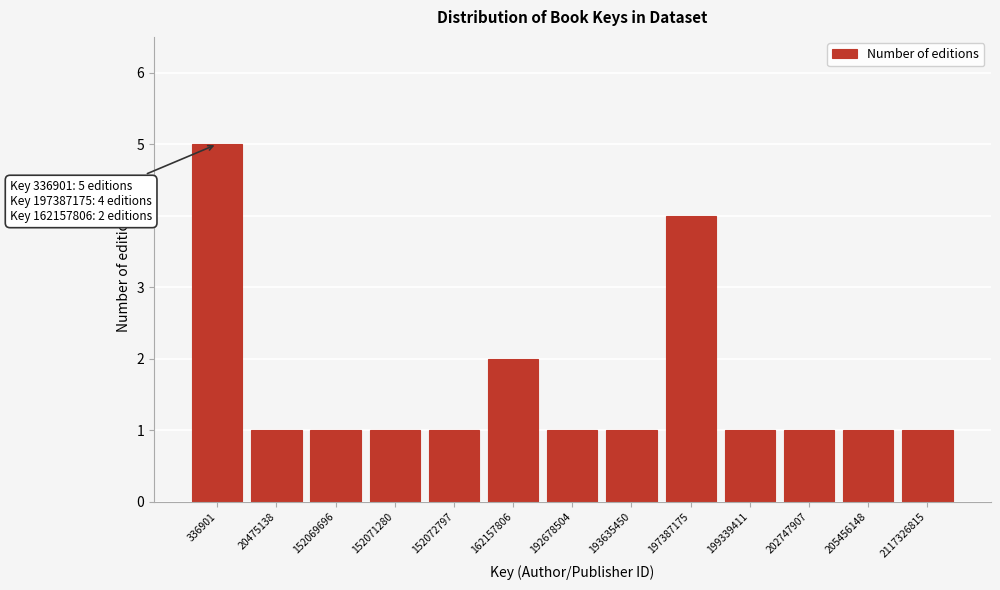

Reading right to left, transcribe all the data shown in this chart.

1	1	1	1	4	1	1	2	1	1	1	1	5